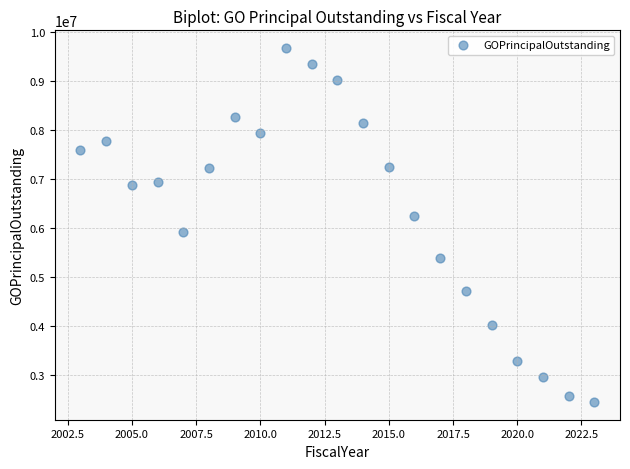

What is the range of Y values (max minus min)?

7213896